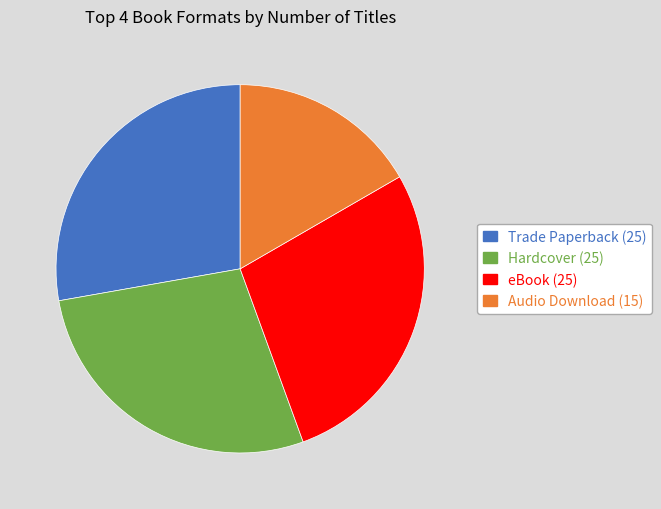

True or false: Audio Download accounts for 7% of the total.

False